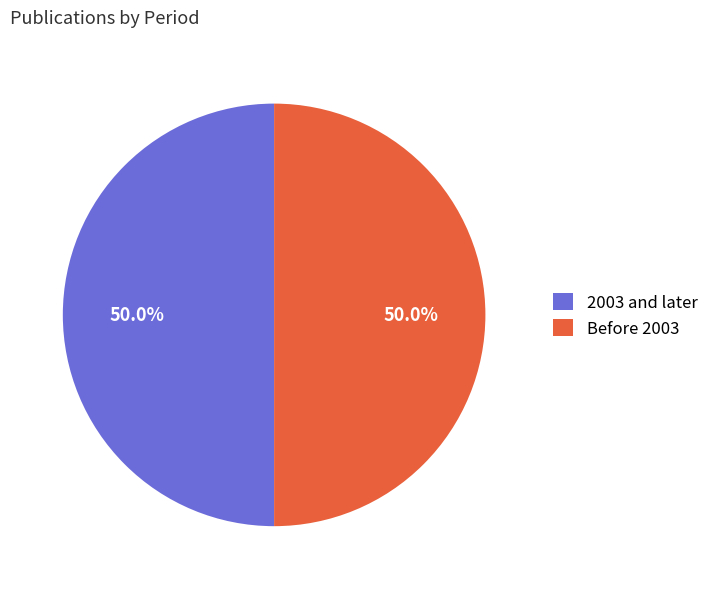

What is the ratio of the value at 2003 and later to the value at Before 2003?

1.0